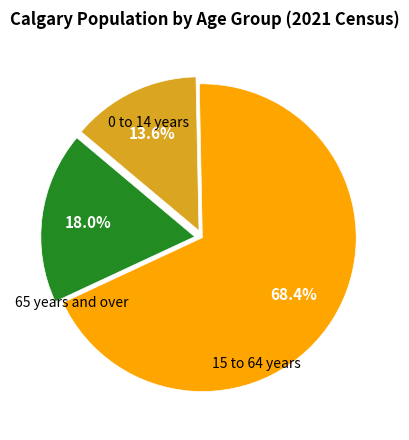

Is there a majority slice in this chart?

Yes